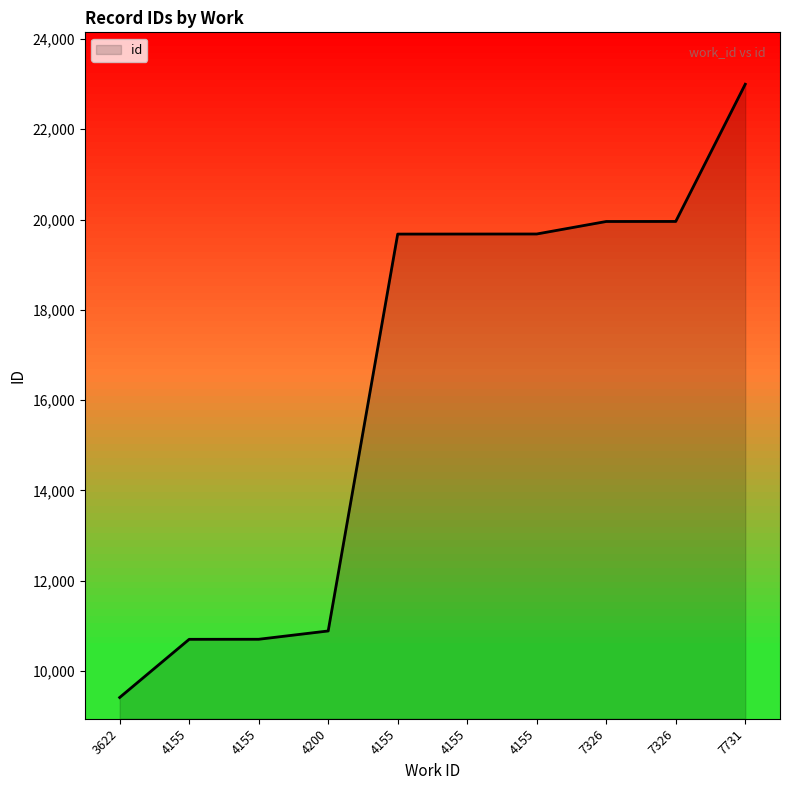

The value at 7326 is 19957. True or false?

True